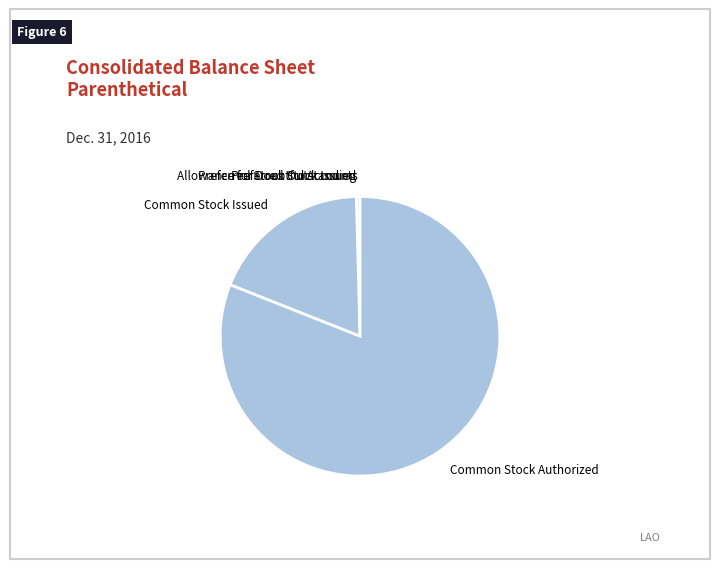

Which slice is the largest?

Common Stock Authorized